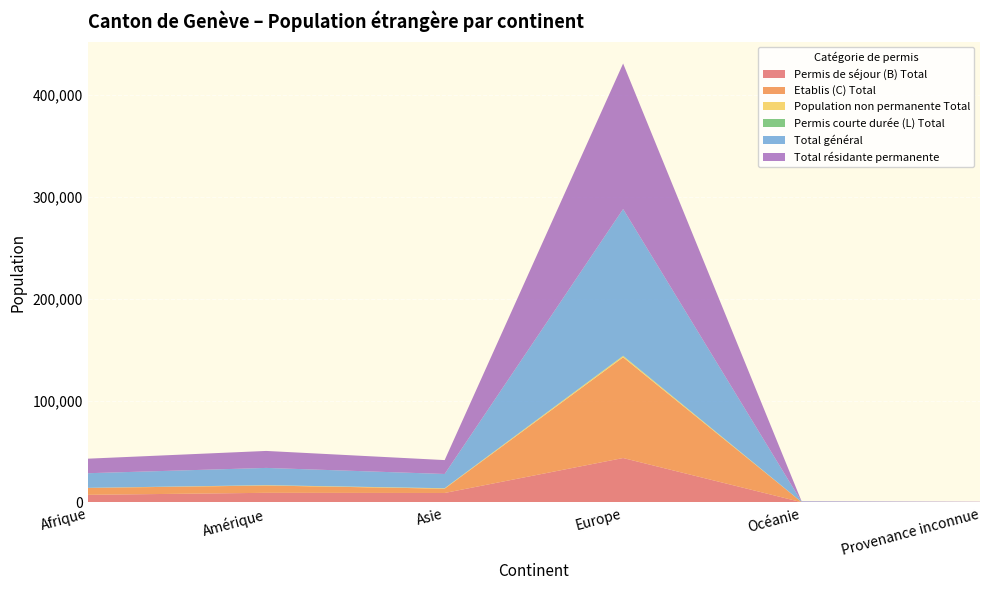

Reading right to left, what are all the values shown in this chart?

Permis de séjour (B) Total: Provenance inconnue=203	Océanie=234	Europe=43598	Asie=9289	Amérique=9447	Afrique=7484
Etablis (C) Total: Provenance inconnue=23	Océanie=155	Europe=98878	Asie=4221	Amérique=7160	Afrique=6756
Population non permanente Total: Provenance inconnue=1	Océanie=14	Europe=1183	Asie=335	Amérique=279	Afrique=75
Permis courte durée (L) Total: Provenance inconnue=0	Océanie=1	Europe=345	Asie=122	Amérique=59	Afrique=26
Total général: Provenance inconnue=227	Océanie=404	Europe=144004	Asie=13967	Amérique=16945	Afrique=14341
Total résidante permanente: Provenance inconnue=226	Océanie=390	Europe=142821	Asie=13632	Amérique=16666	Afrique=14266